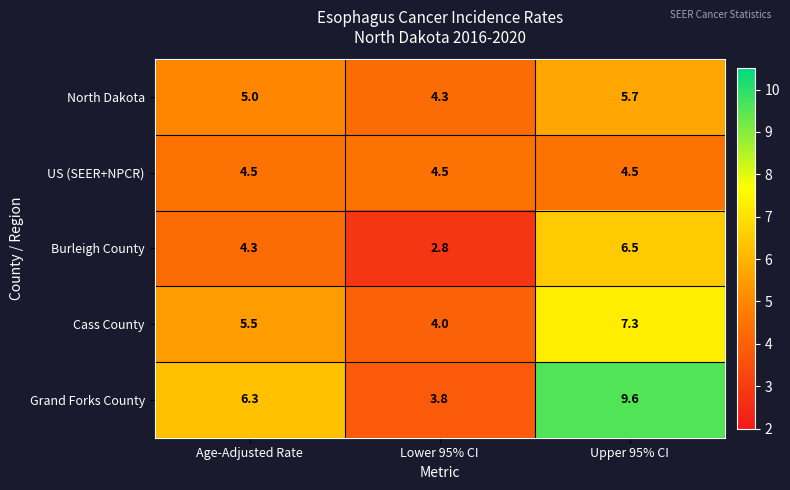

List the labels in order of Cass County value, smallest first.

Lower 95% CI, Age-Adjusted Rate, Upper 95% CI